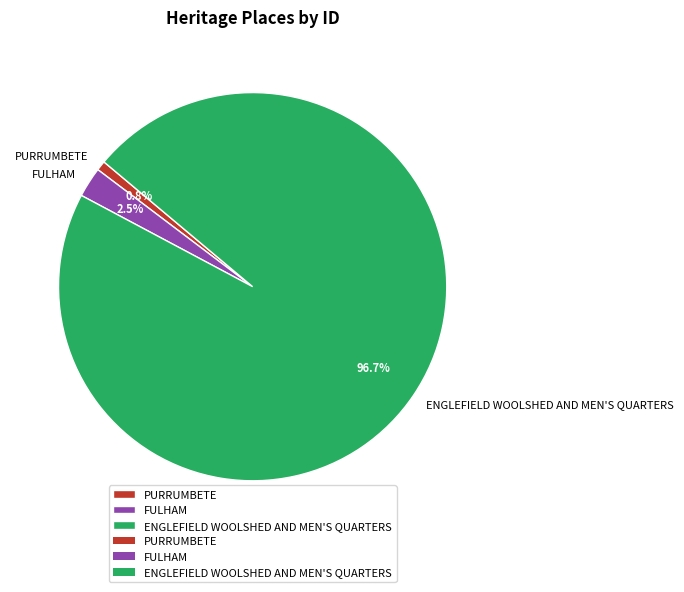

Rank the categories by value from lowest to highest.

PURRUMBETE, FULHAM, ENGLEFIELD WOOLSHED AND MEN'S QUARTERS